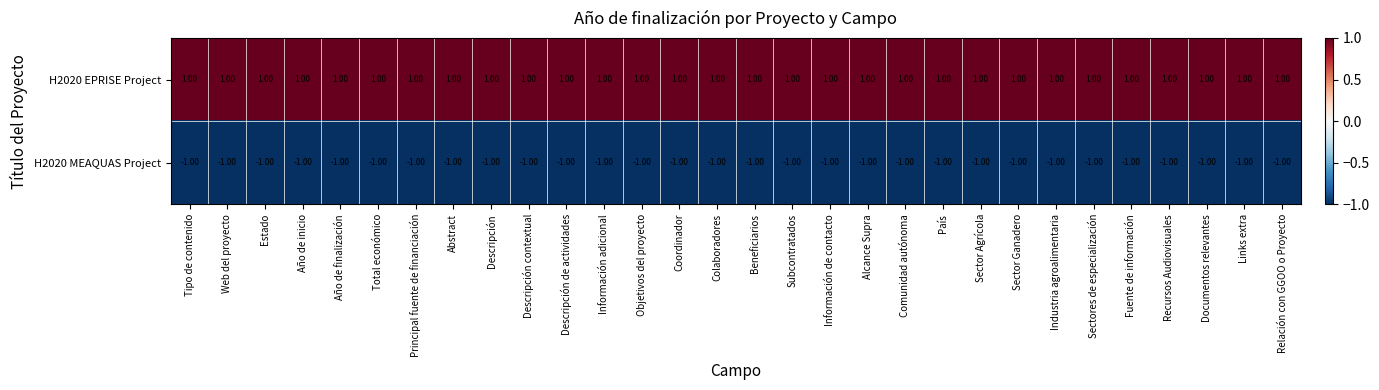

At Industria agroalimentaria, list the series in order from largest to smallest.

H2020 EPRISE Project, H2020 MEAQUAS Project